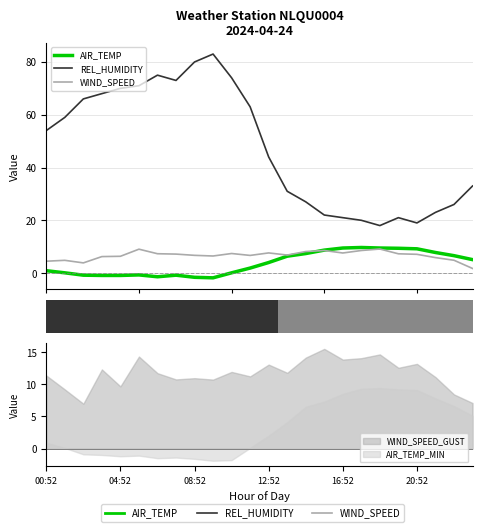

Which series has the largest total across all categories?

REL_HUMIDITY